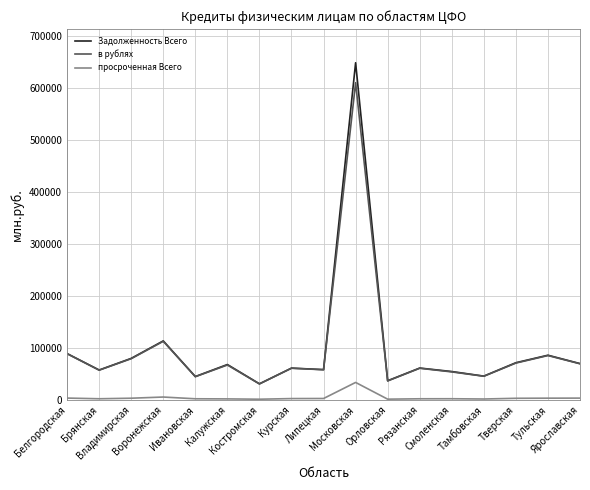

Rank the series by their maximum value, from highest to lowest.

Задолженность Всего, в рублях, просроченная Всего